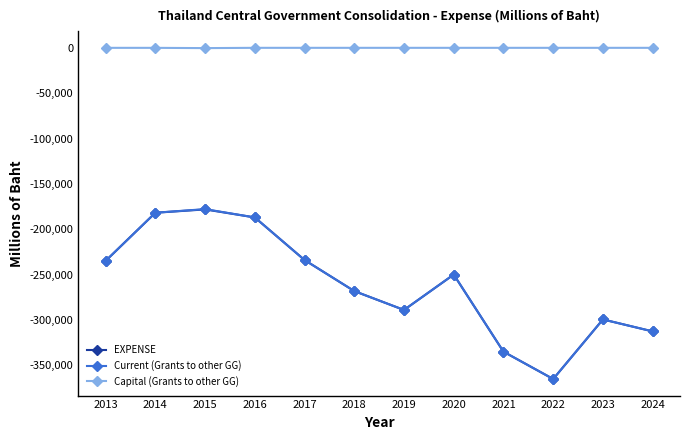

What is the value of the Capital (Grants to other GG) point at the 2nd from the left?

-25.0